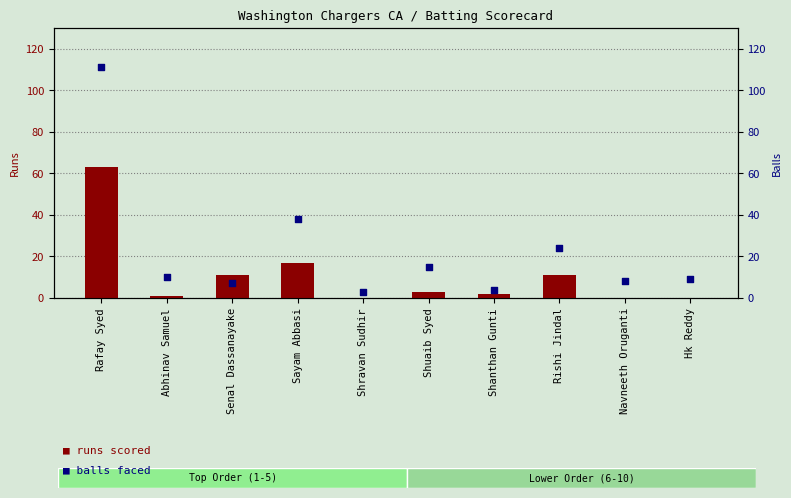

Is the value of balls faced at Abhinav Samuel greater than the value of runs scored at Shravan Sudhir?

Yes